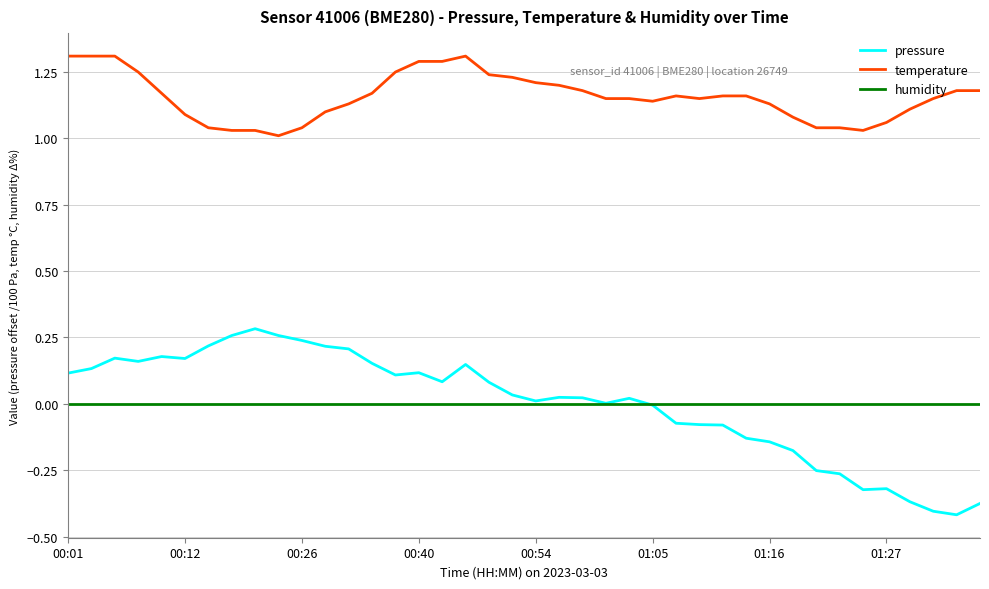

True or false: temperature and humidity cross at least once.

False